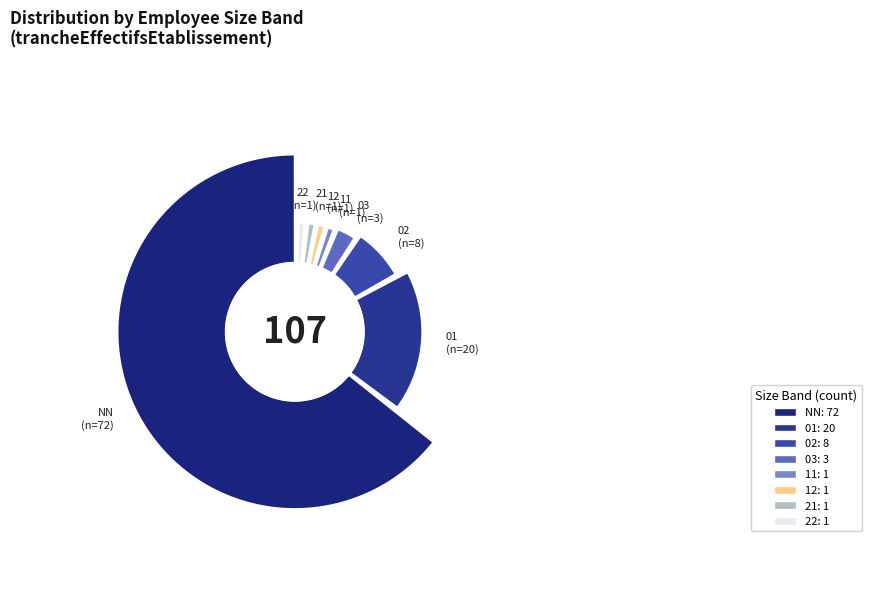

Between 22 and 03, which is larger?

03